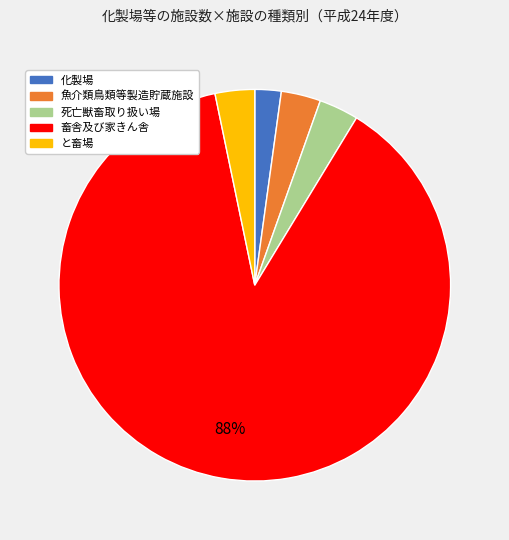

What is the smallest slice in the pie chart?

化製場